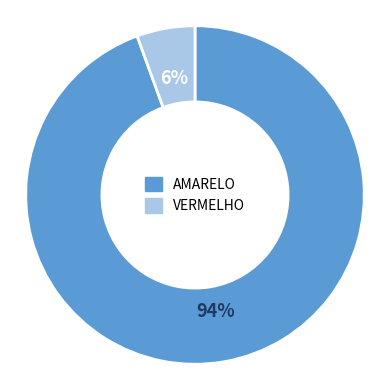

Count the number of slices in the pie.

2